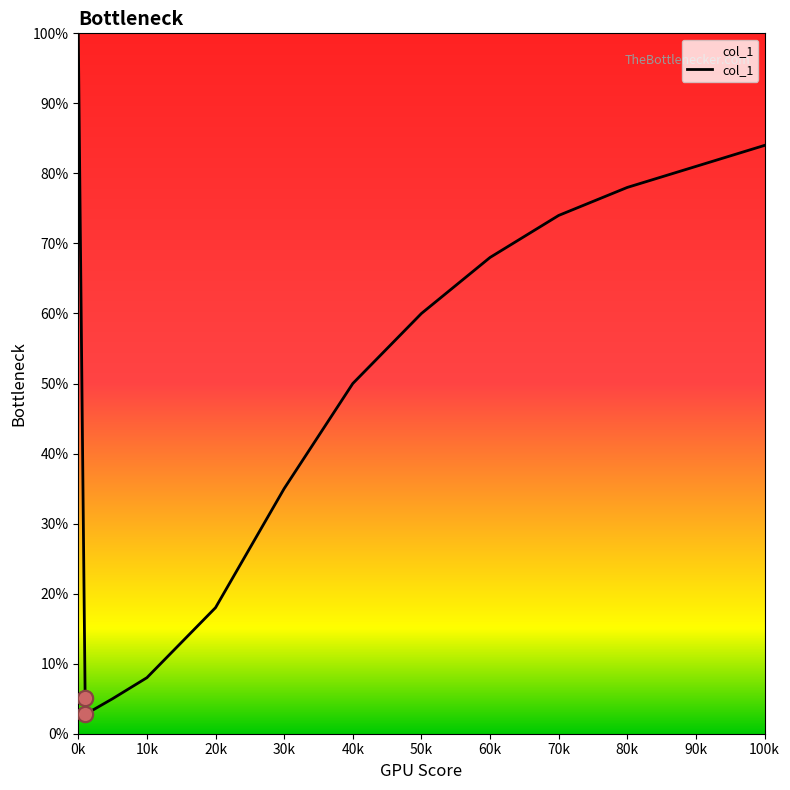

What is the change in value from 1 to 1?

+2.4